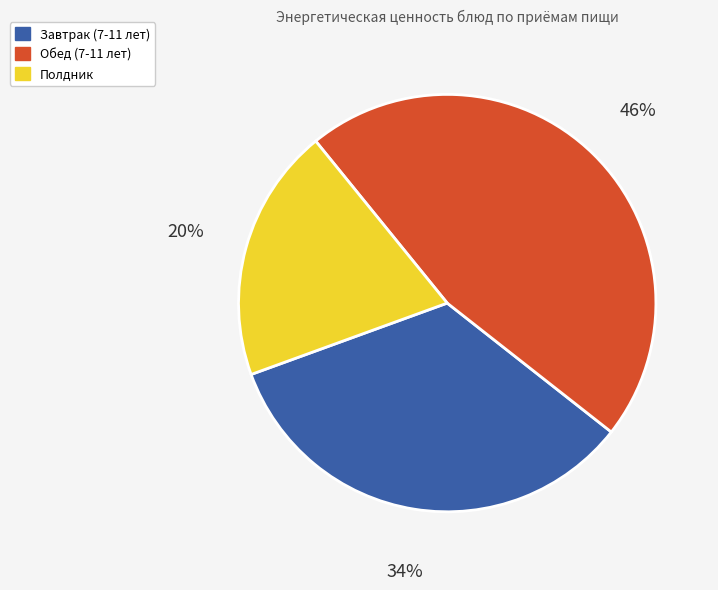

What is the largest slice in the pie chart?

Обед (7-11 лет)